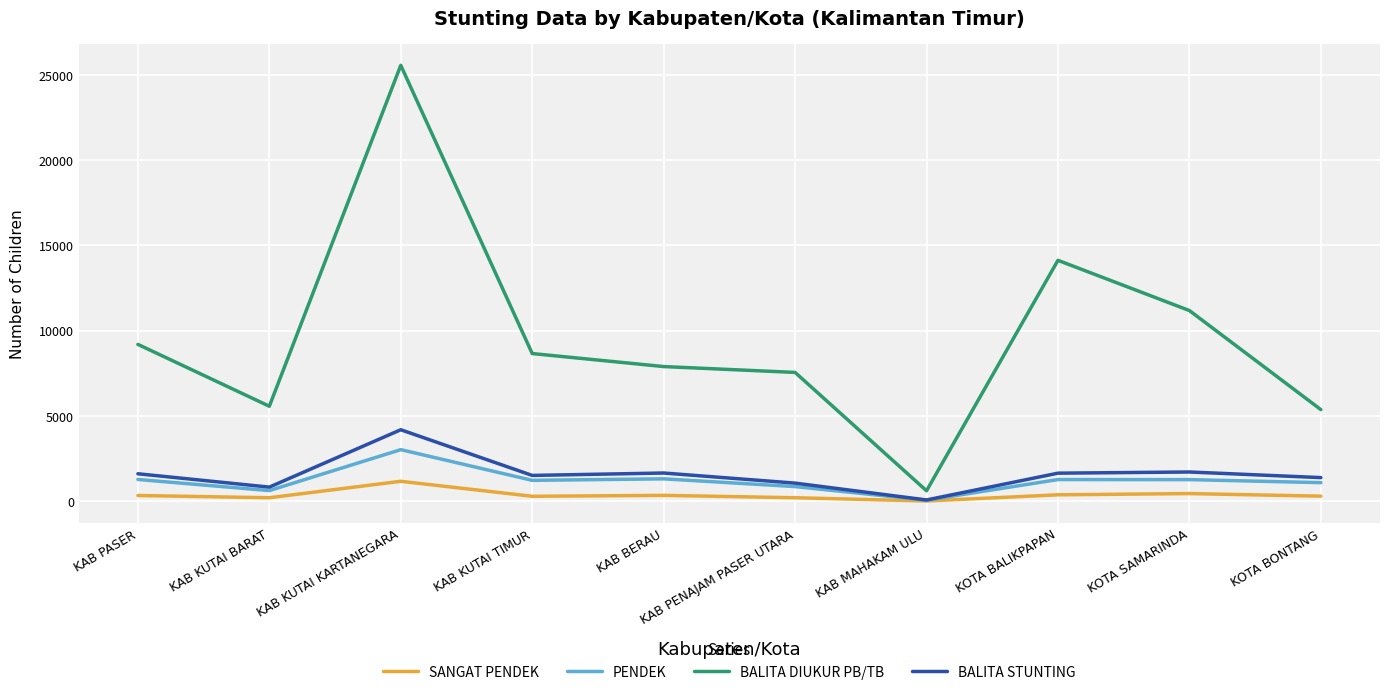

At how many categories does at least one series exceed 21472?

1